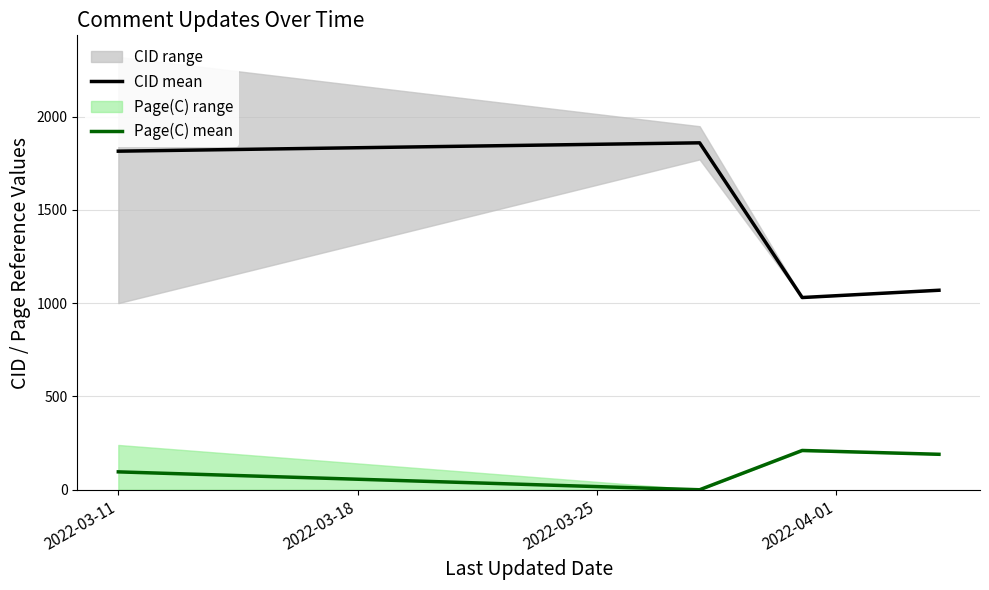

What is the maximum value for CID mean?

1859.0